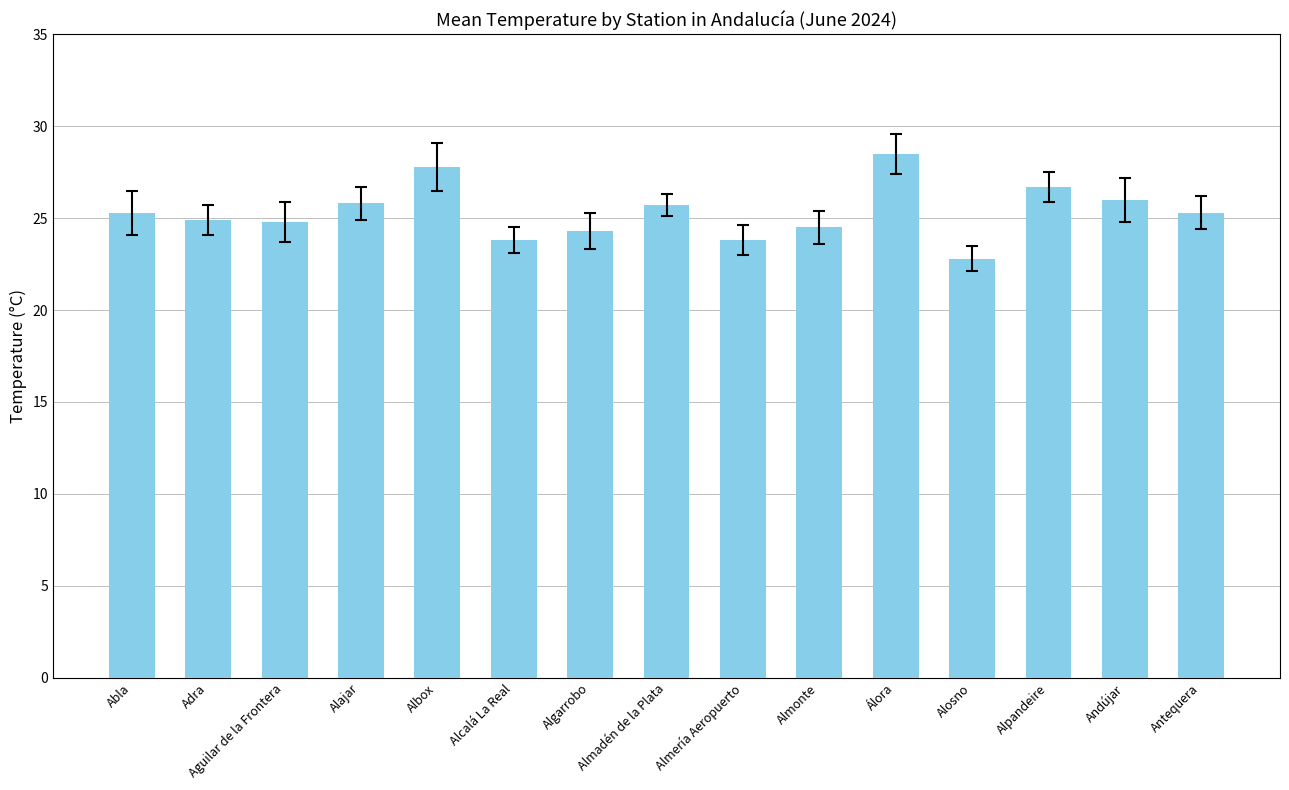

Is it true that the value at Alpandeire is 26.7?

True